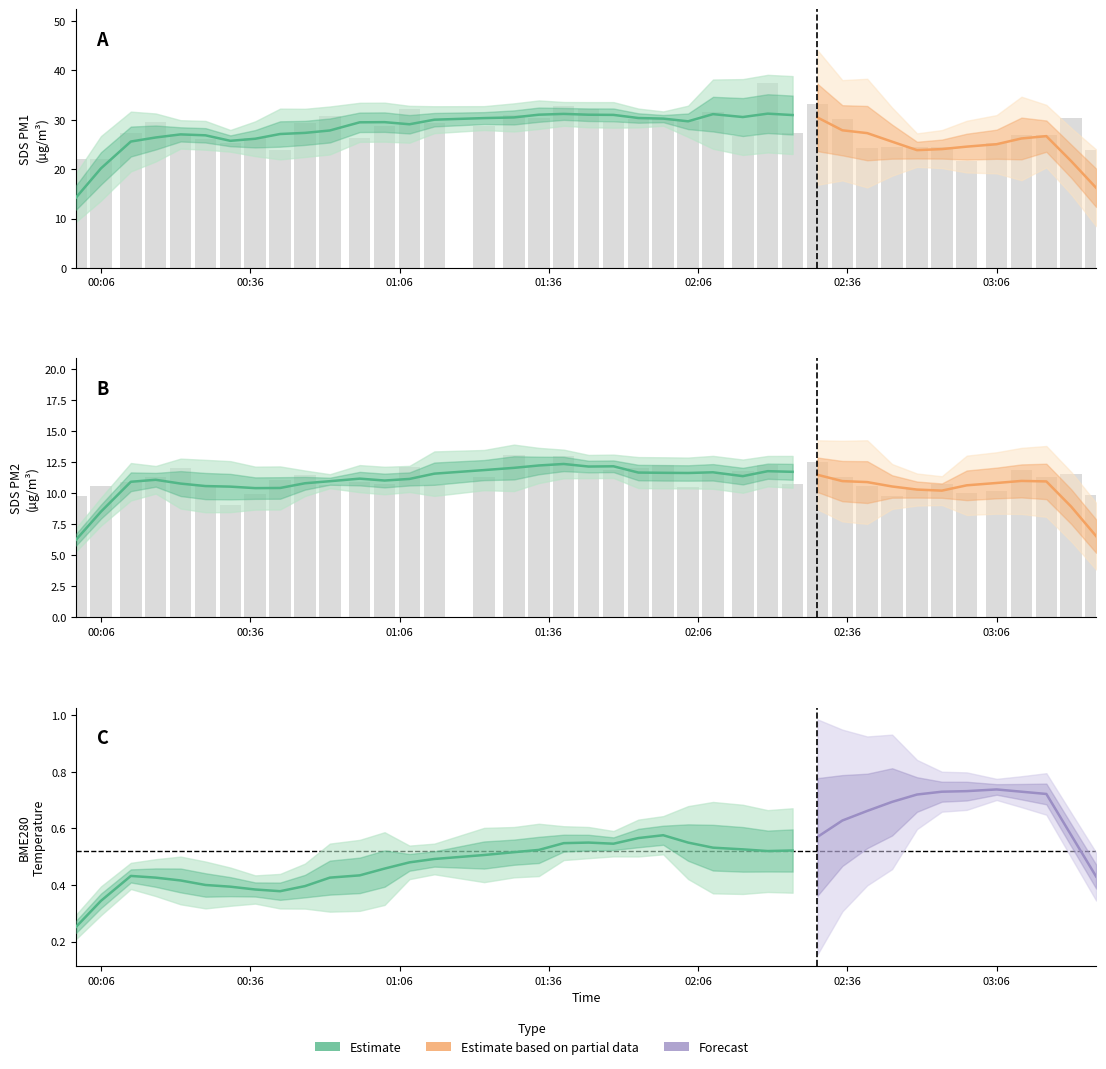

Which series has the largest range (max minus min)?

SDS_P1